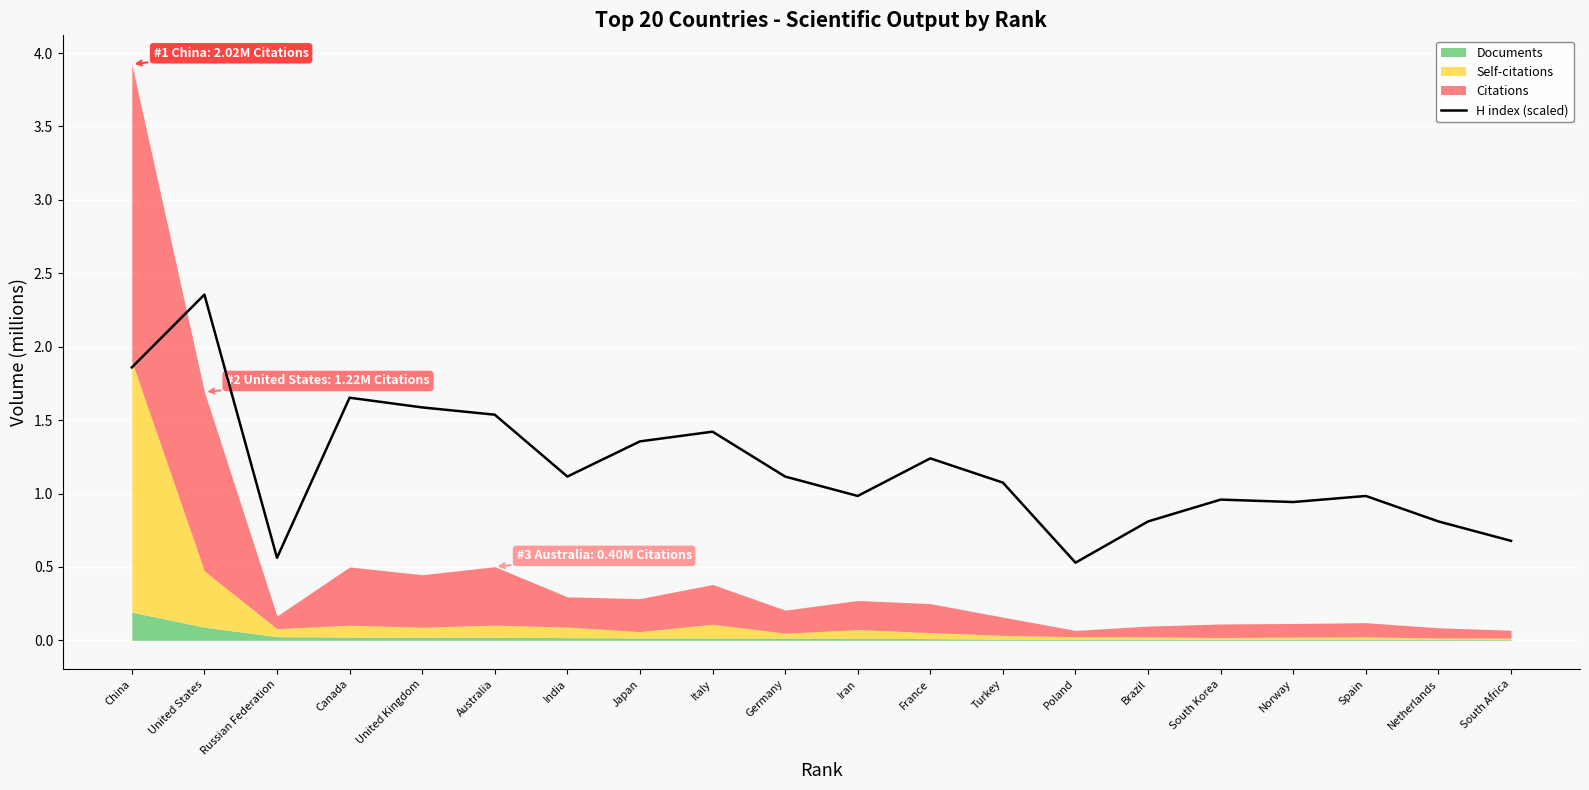

List the labels in order of value, largest first.

United States, China, Canada, United Kingdom, Australia, Italy, Japan, France, India, Germany, Turkey, Iran, Spain, South Korea, Norway, Brazil, Netherlands, South Africa, Russian Federation, Poland